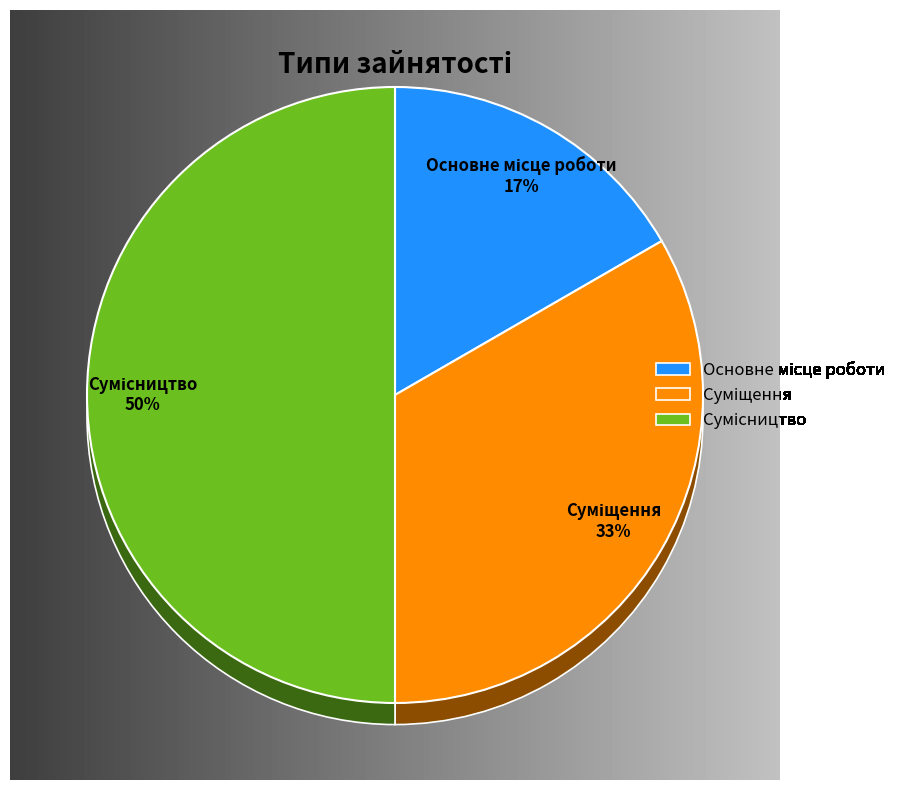

Is it true that Суміщення is 39% of the pie?

False